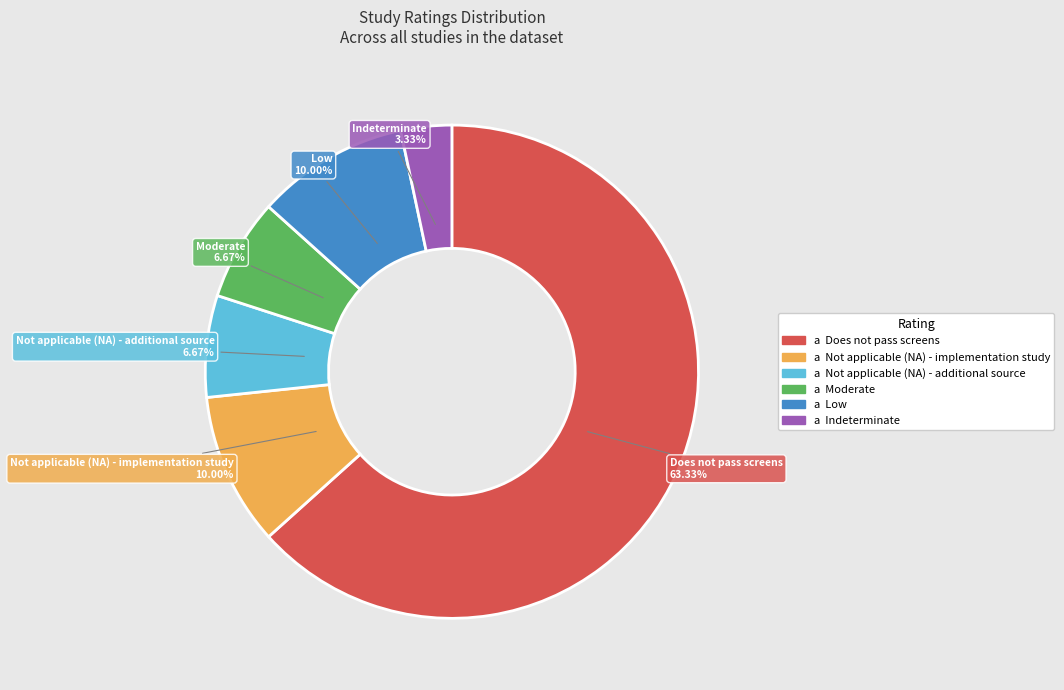

Is there a majority slice in this chart?

Yes